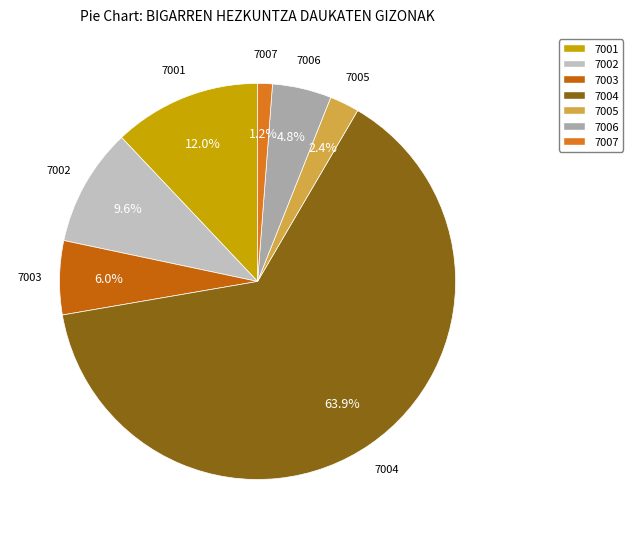

Is there any slice that represents more than half of the pie?

Yes